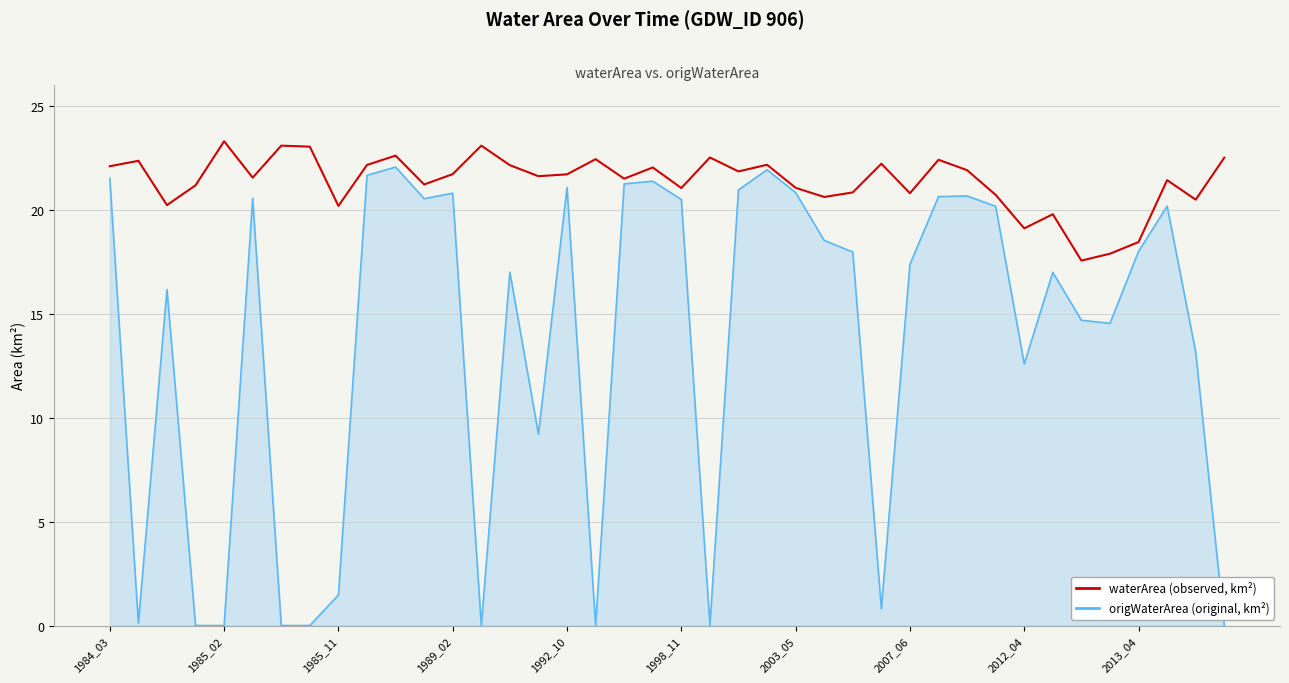

Reading left to right, what are all the values shown in this chart?

22.1	22.4	20.2	21.2	23.3	21.6	23.1	23.0	20.2	22.2	22.6	21.2	21.7	23.1	22.1	21.6	21.7	22.4	21.5	22.0	21.1	22.5	21.9	22.2	21.1	20.6	20.8	22.2	20.8	22.4	21.9	20.7	19.1	19.8	17.6	17.9	18.4	21.4	20.5	22.5